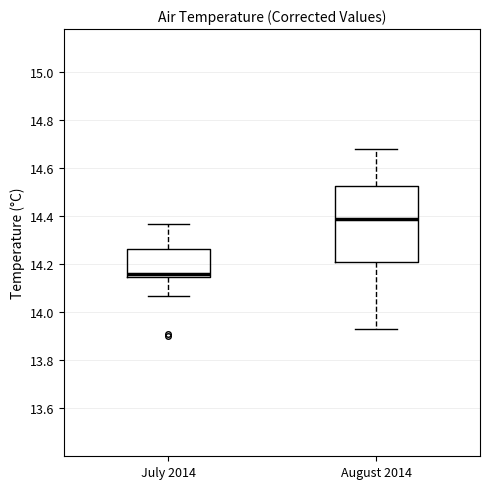

Which box's median line is the highest?

August 2014